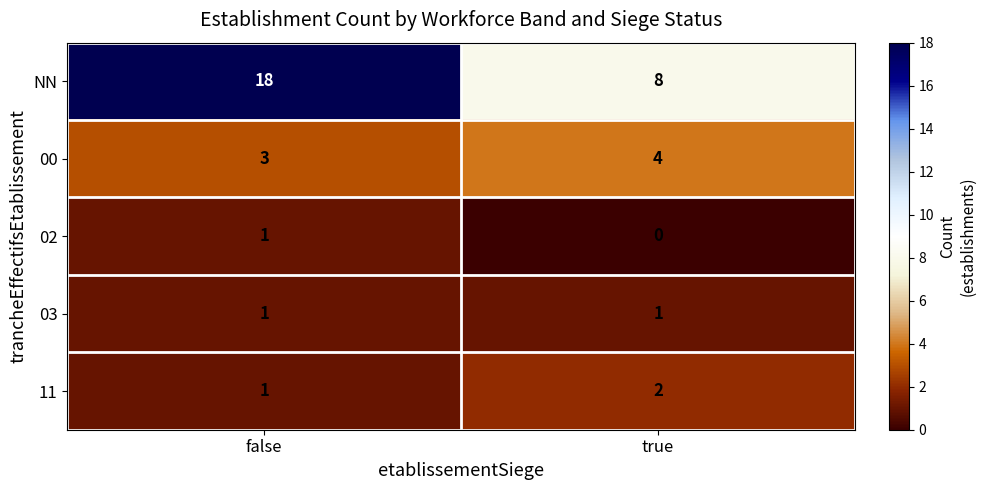

What is the sum of all 00 values?

7